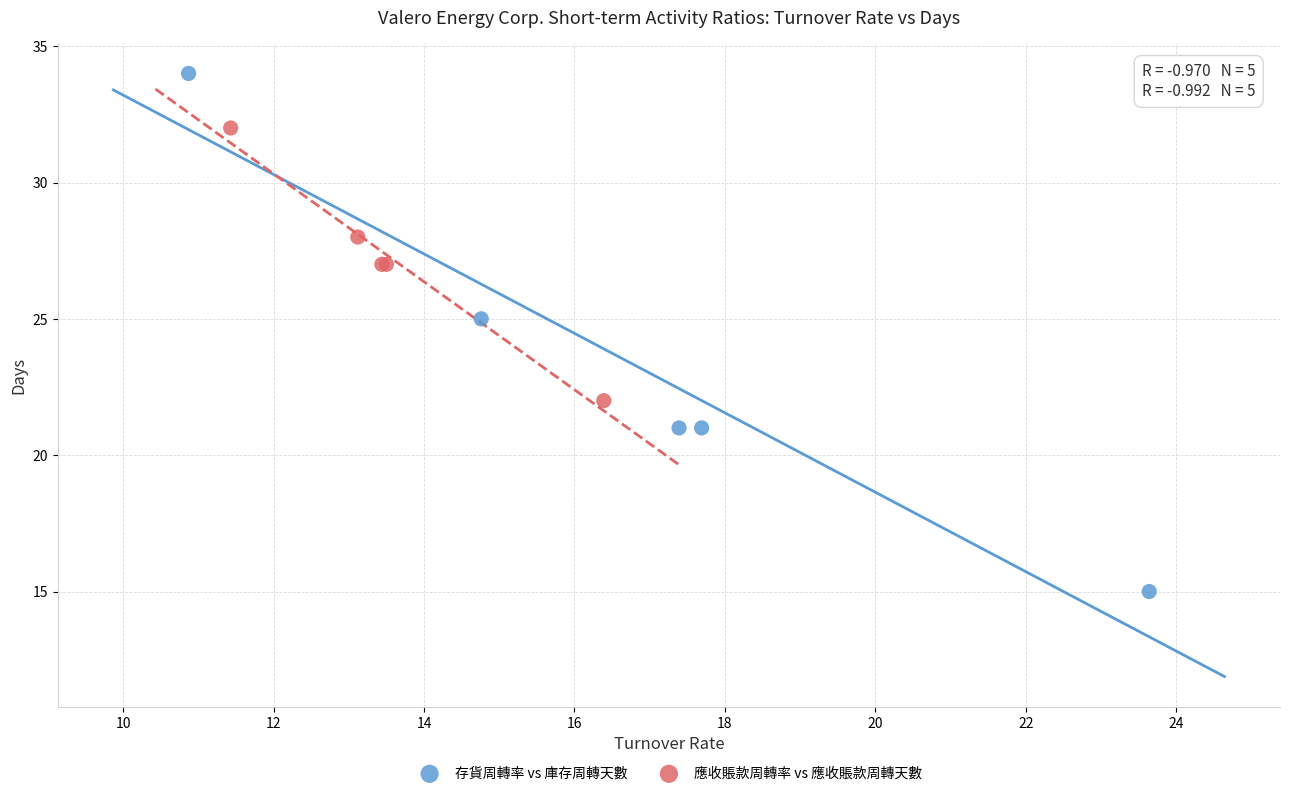

Which series has the widest spread of Y values?

存貨周轉率 vs 庫存周轉天數